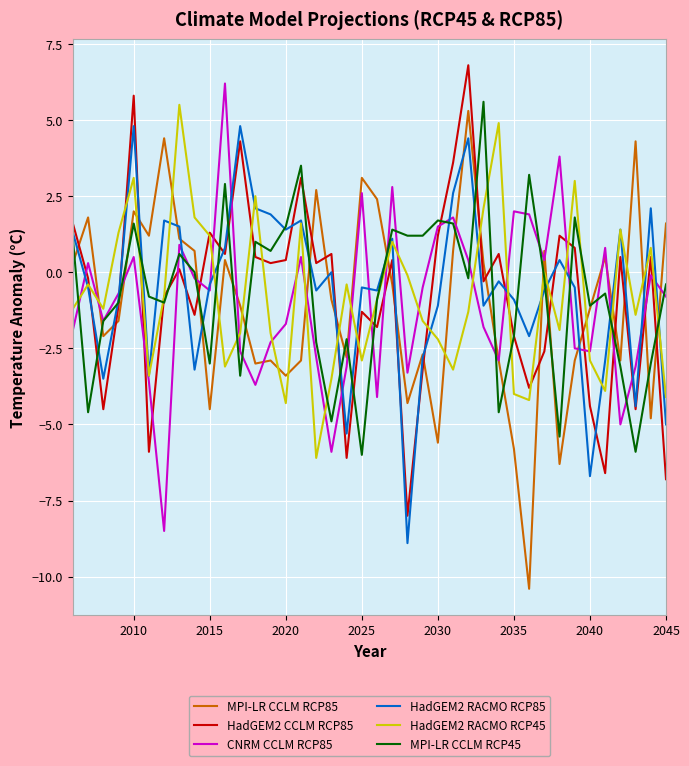

What is the maximum value shown in the chart?

6.8